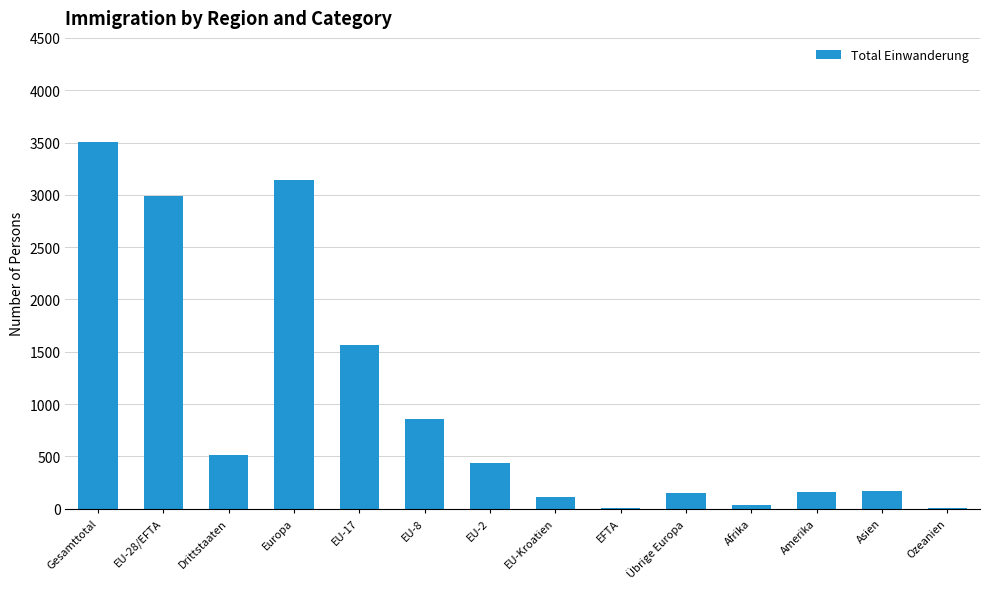

Where is the data nearest to the value 1753?

EU-17